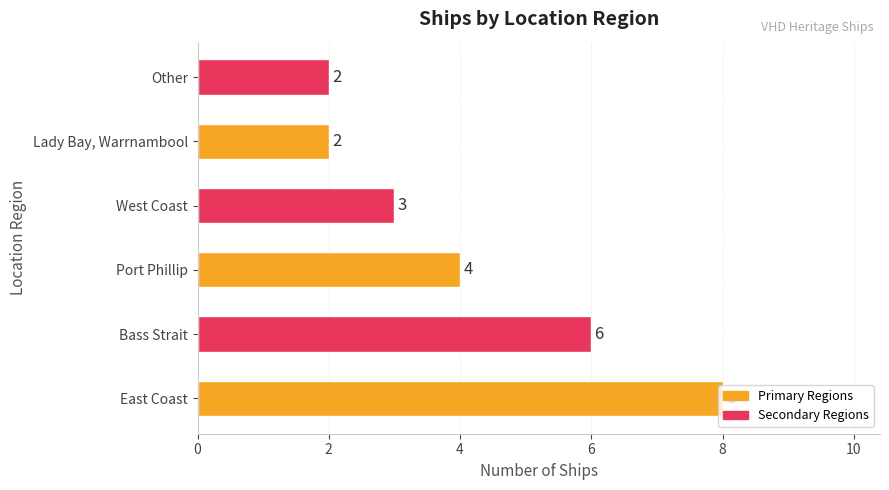

Approximately how many times larger is the value at East Coast compared to Other?

4.0